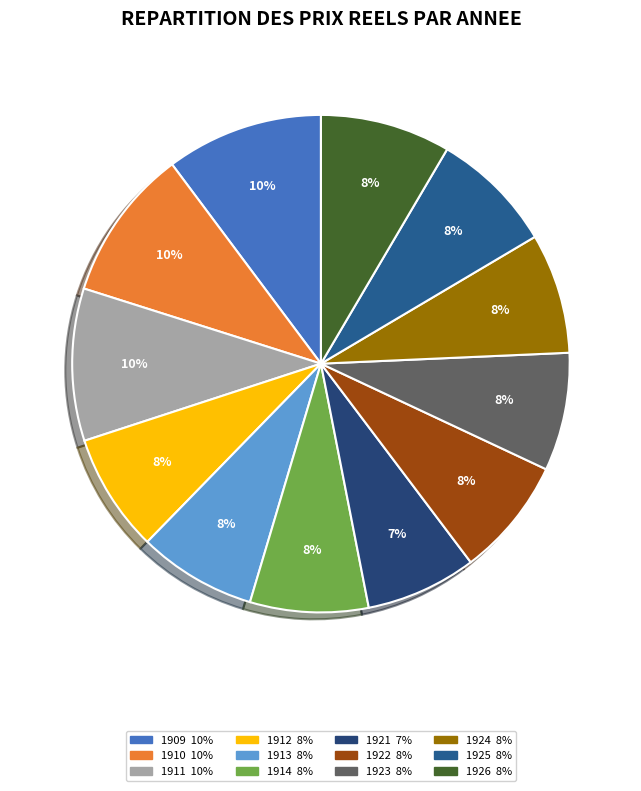

Does 1913 account for over 50% of the chart?

No